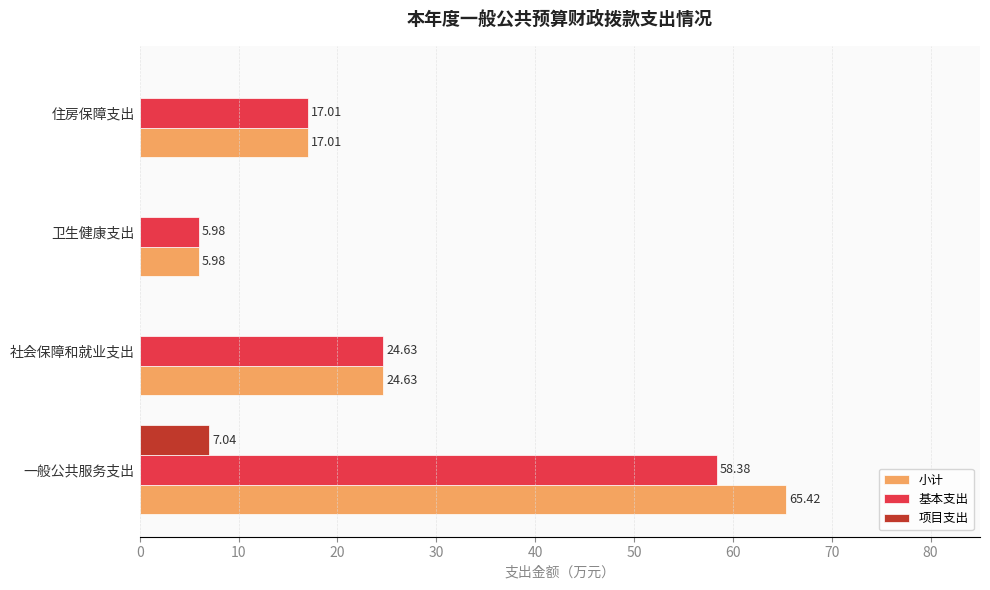

Which series changed the most between 一般公共服务支出 and 社会保障和就业支出?

小计